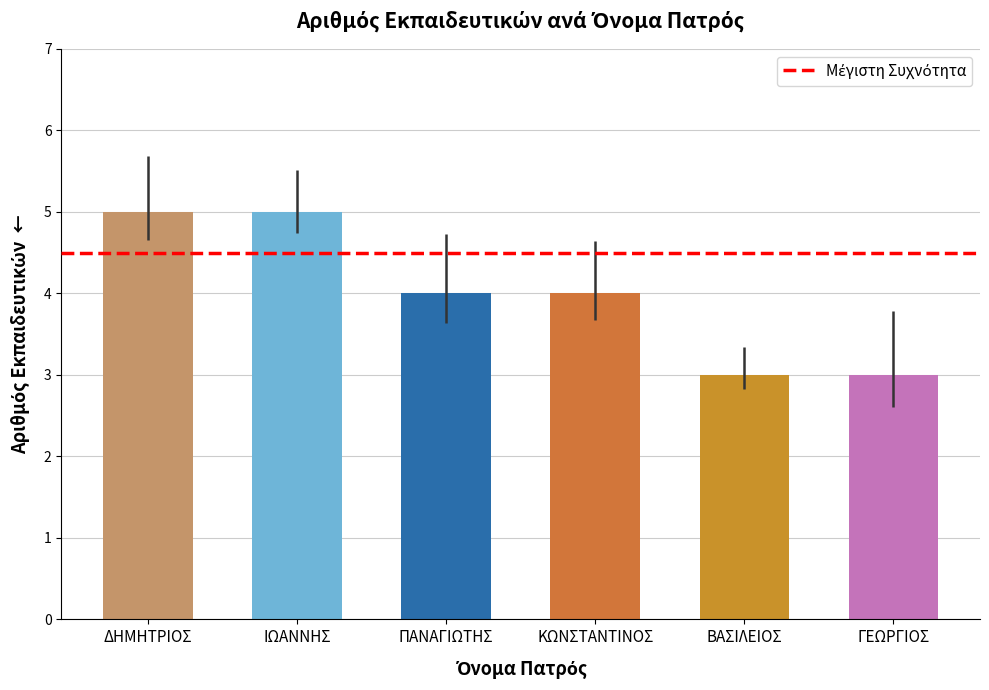

What is the label of the 6th bar from the right?

ΔΗΜΗΤΡΙΟΣ